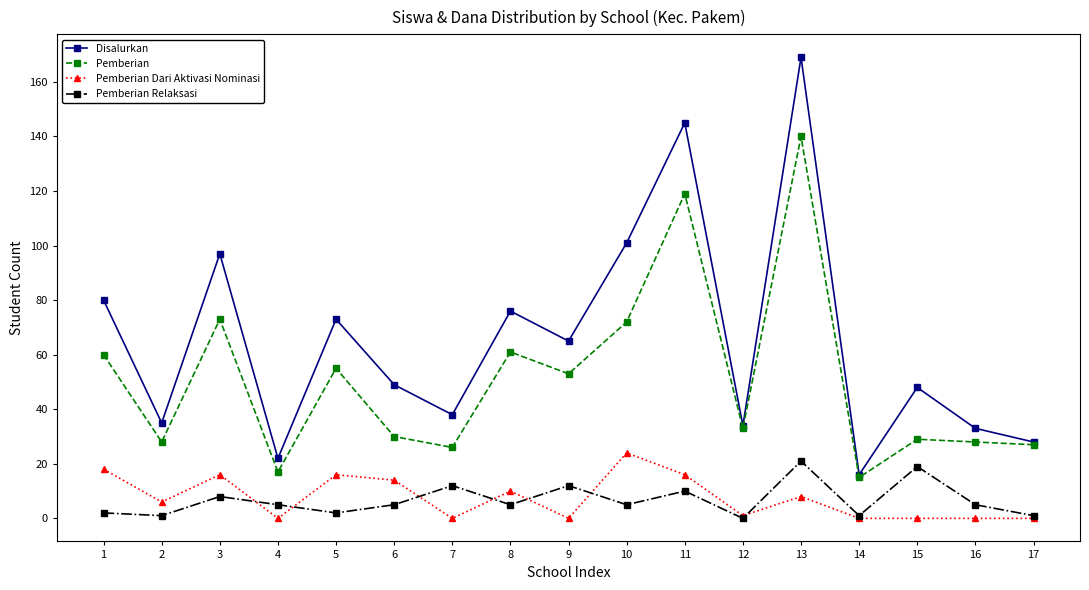

True or false: Disalurkan has a value of 76 at 8.

True